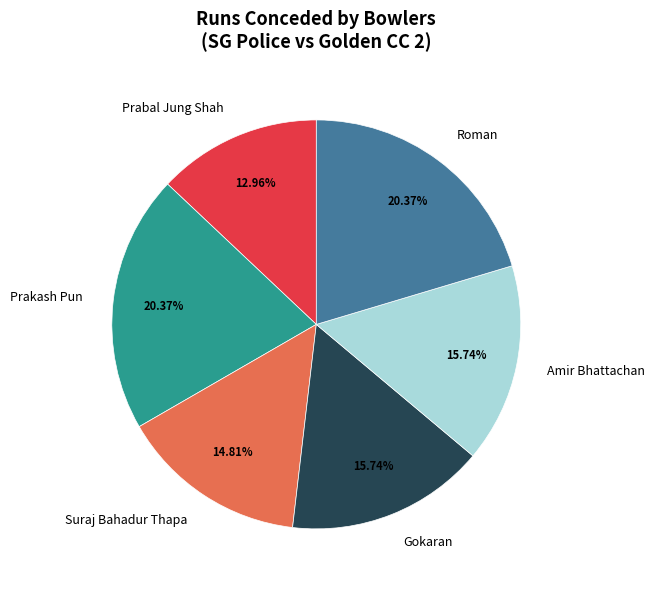

Which has a higher value, Prabal Jung Shah or Suraj Bahadur Thapa?

Suraj Bahadur Thapa